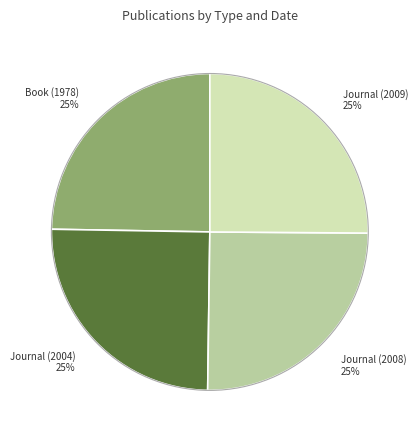

What is the ratio of the value at Journal (2009) to the value at Book (1978)?

1.0